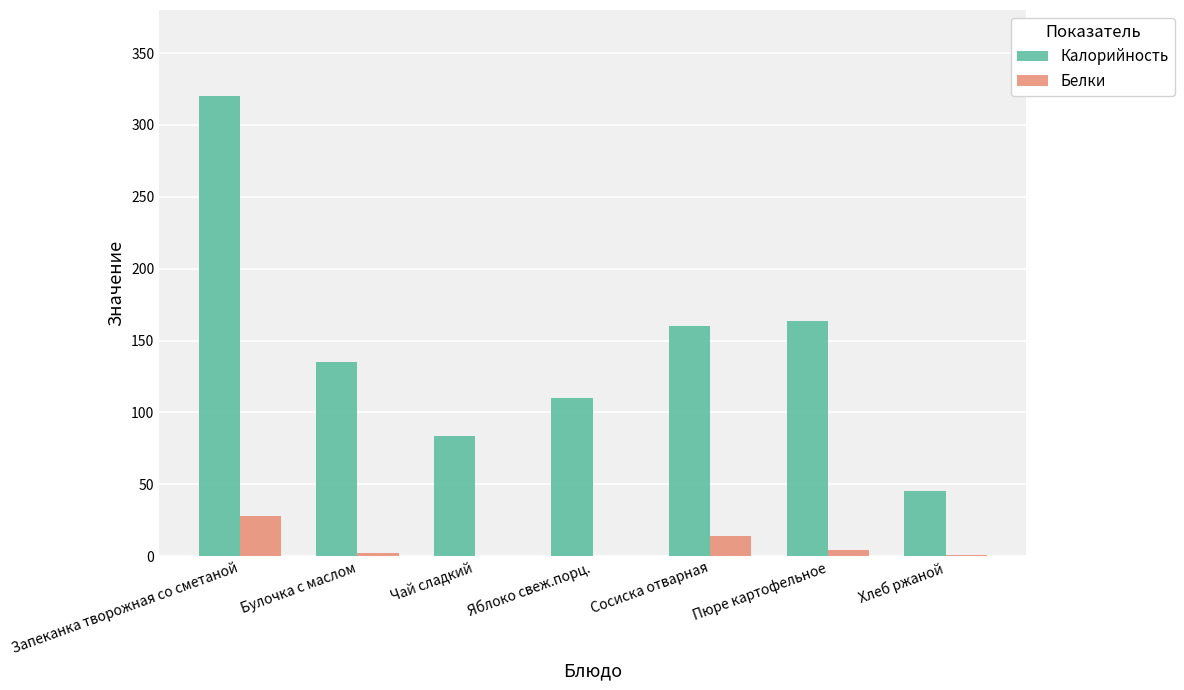

What is the maximum value shown in the chart?

320.0